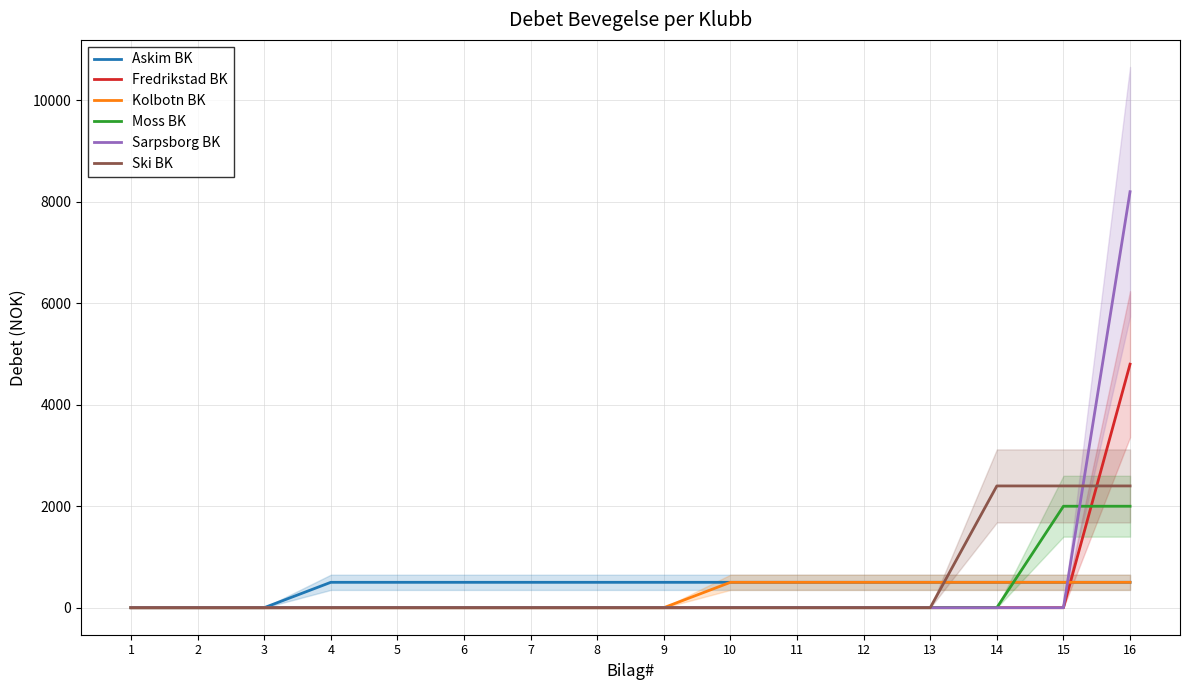

Which series has the largest total across all categories?

Sarpsborg BK